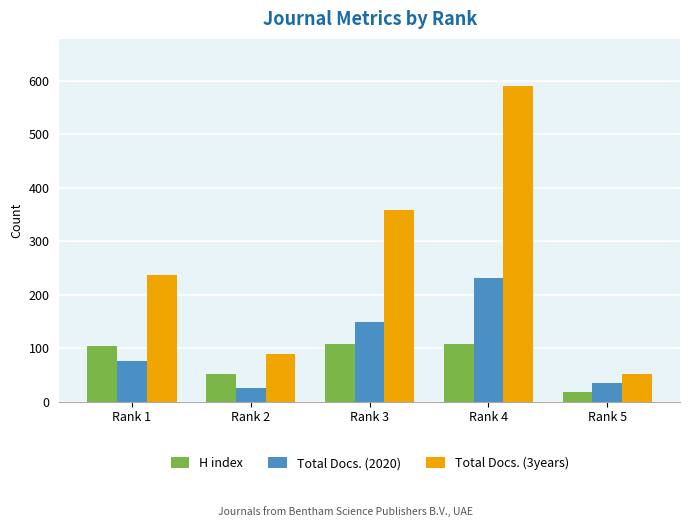

List the series in order of their peak value, highest first.

Total Docs. (3years), Total Docs. (2020), H index